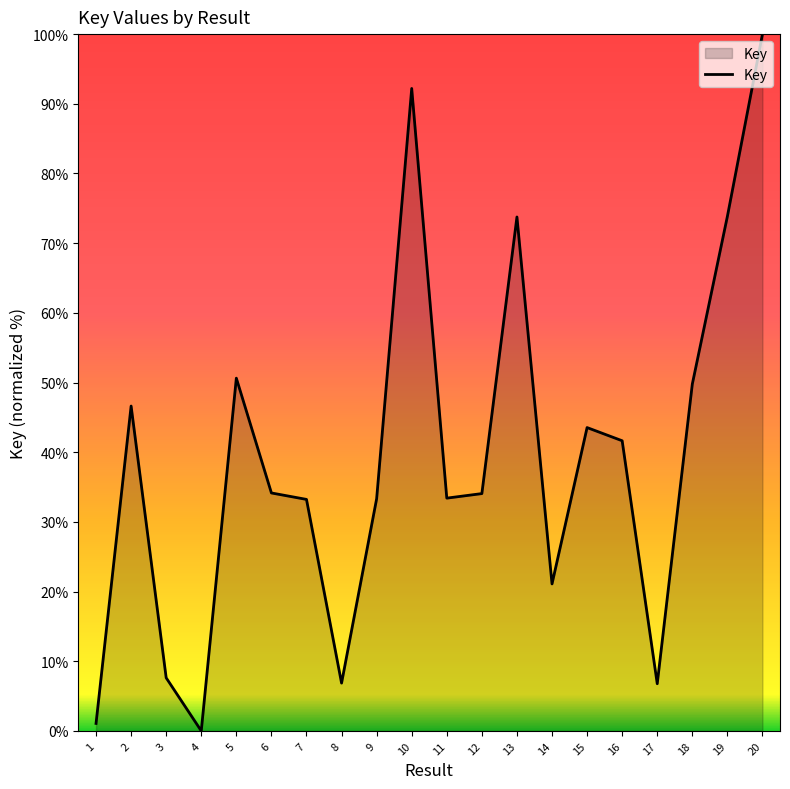

Between 10 and 20, which is larger?

20